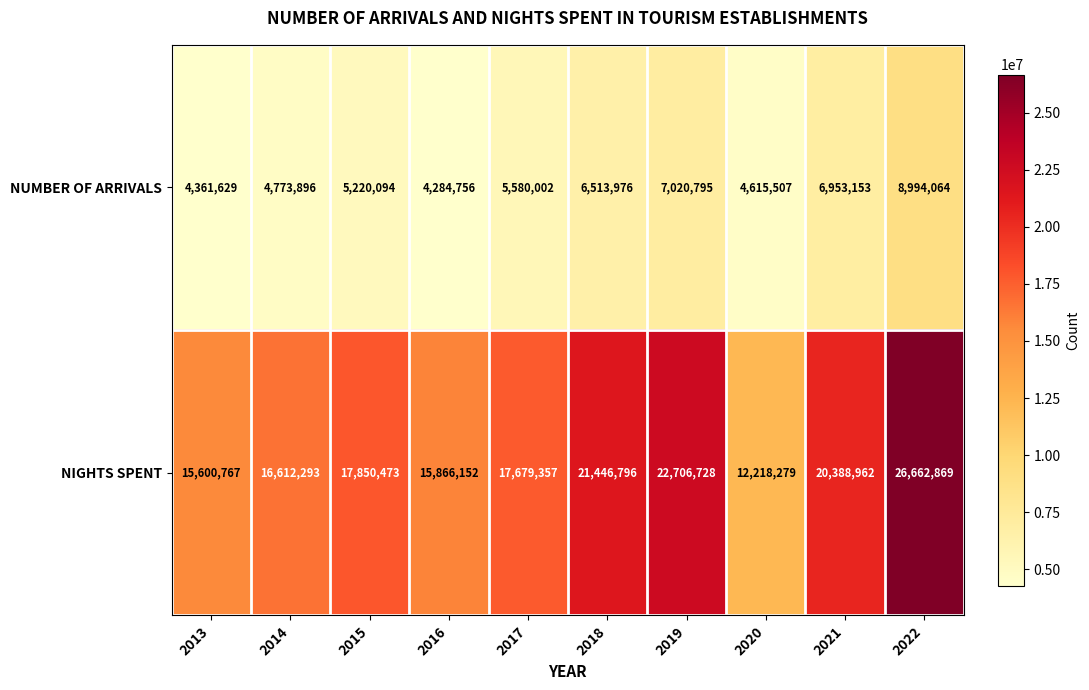

Which series changed the most between 2019 and 2022?

NIGHTS SPENT